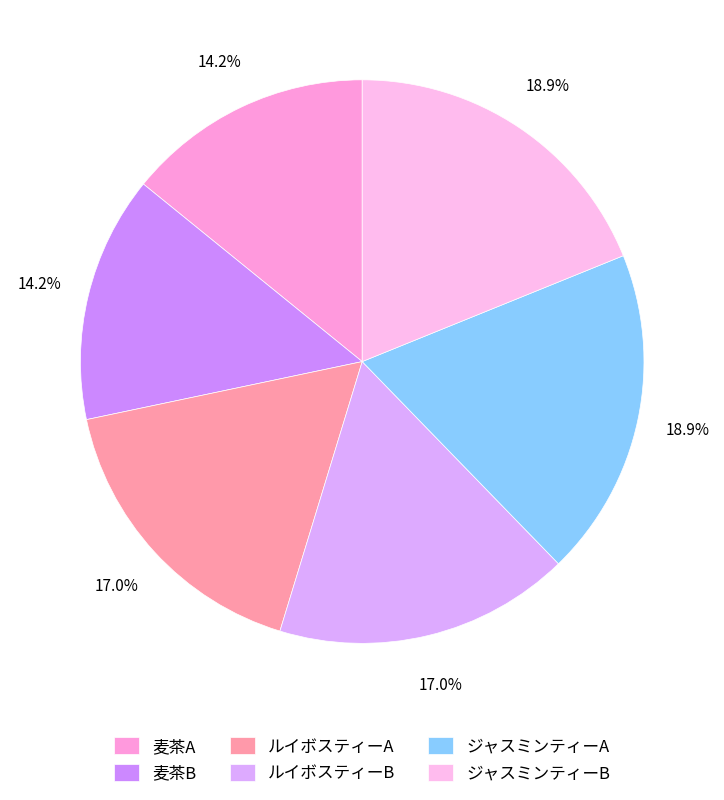

How many slices are in this pie chart?

6